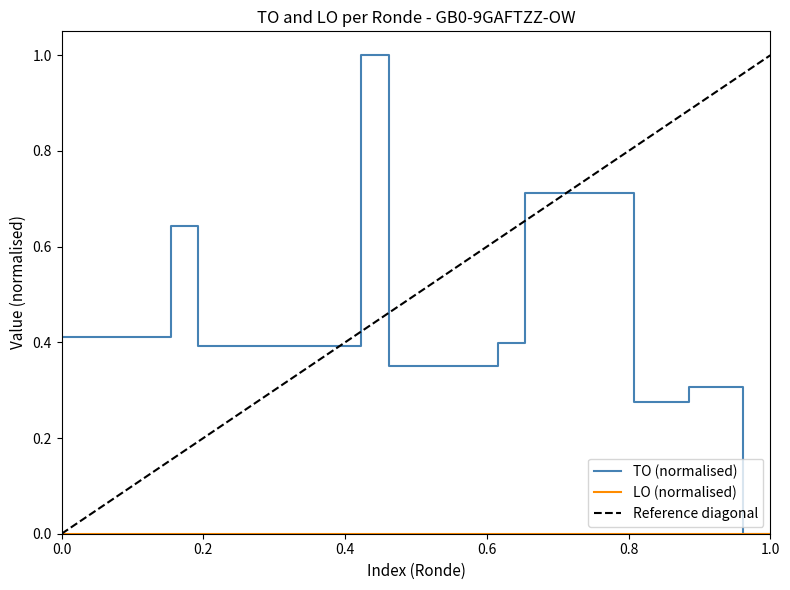

What is the greatest value displayed?

1.0